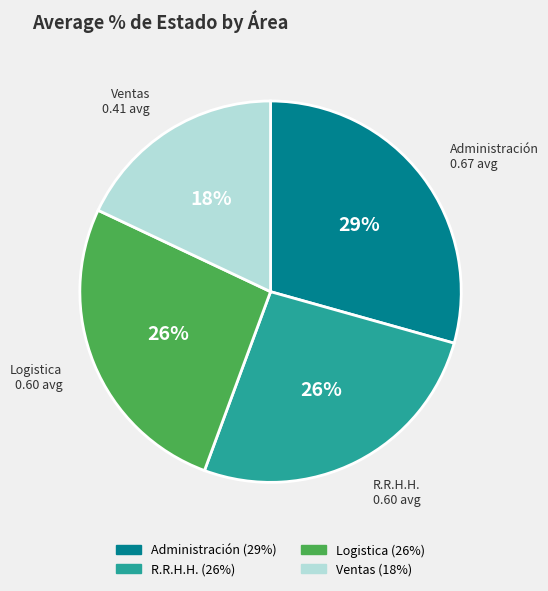

What percentage is the R.R.H.H. slice, to the nearest percent?

26%